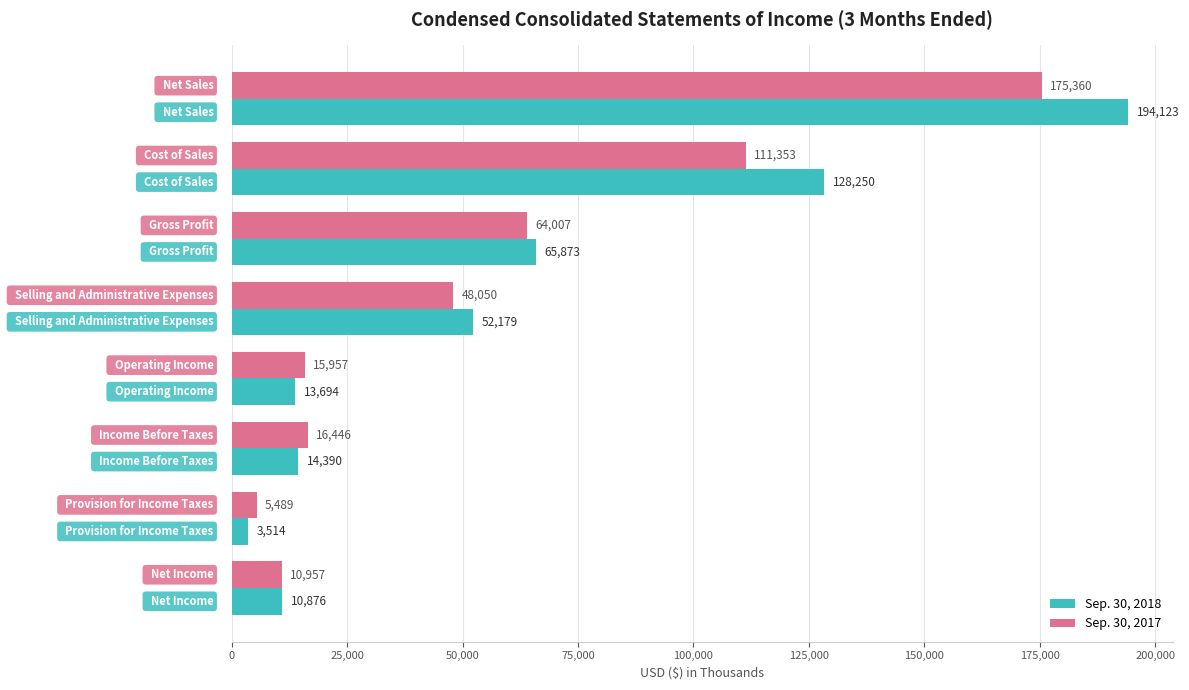

What is the maximum value for Sep. 30, 2017?

175360